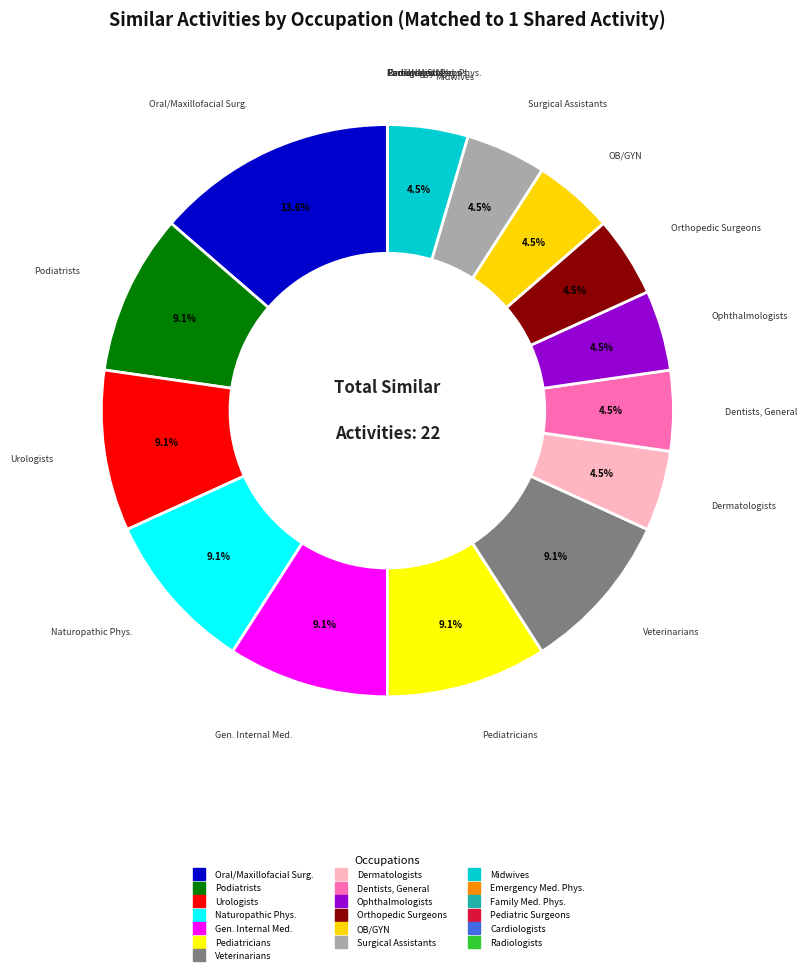

Is there any slice that represents more than half of the pie?

No